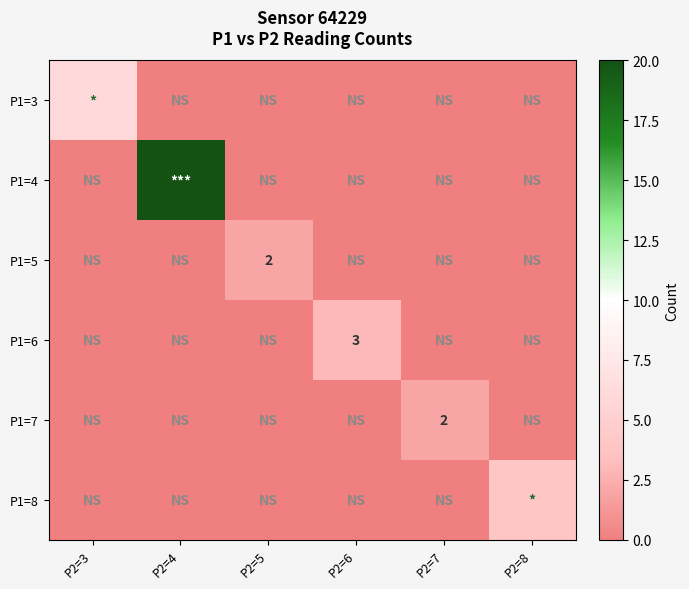

What is the difference between the highest and lowest values at P2=3?

6